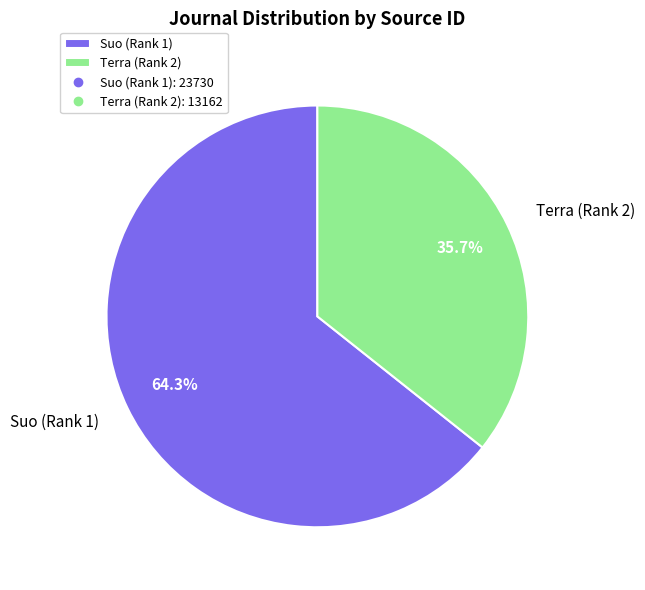

Combined, do Suo (Rank 1) and Terra (Rank 2) account for over 50%?

Yes